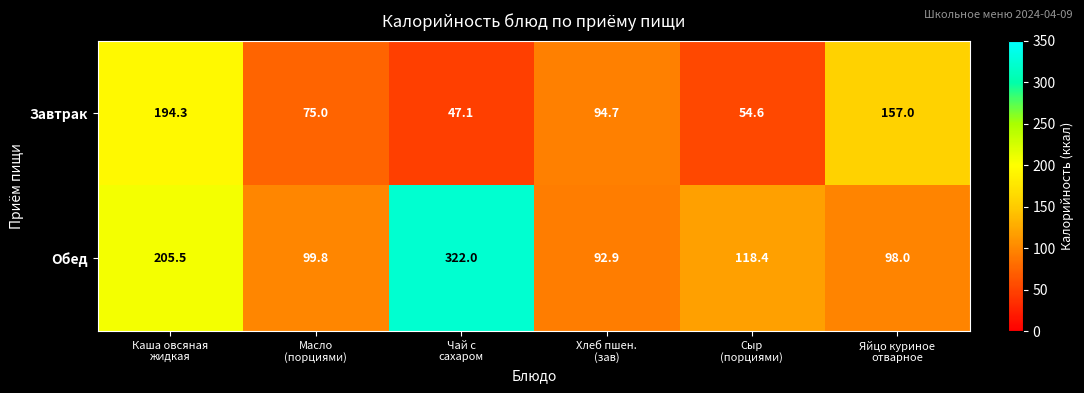

Which category has the lowest value across all series?

Чай с
сахаром